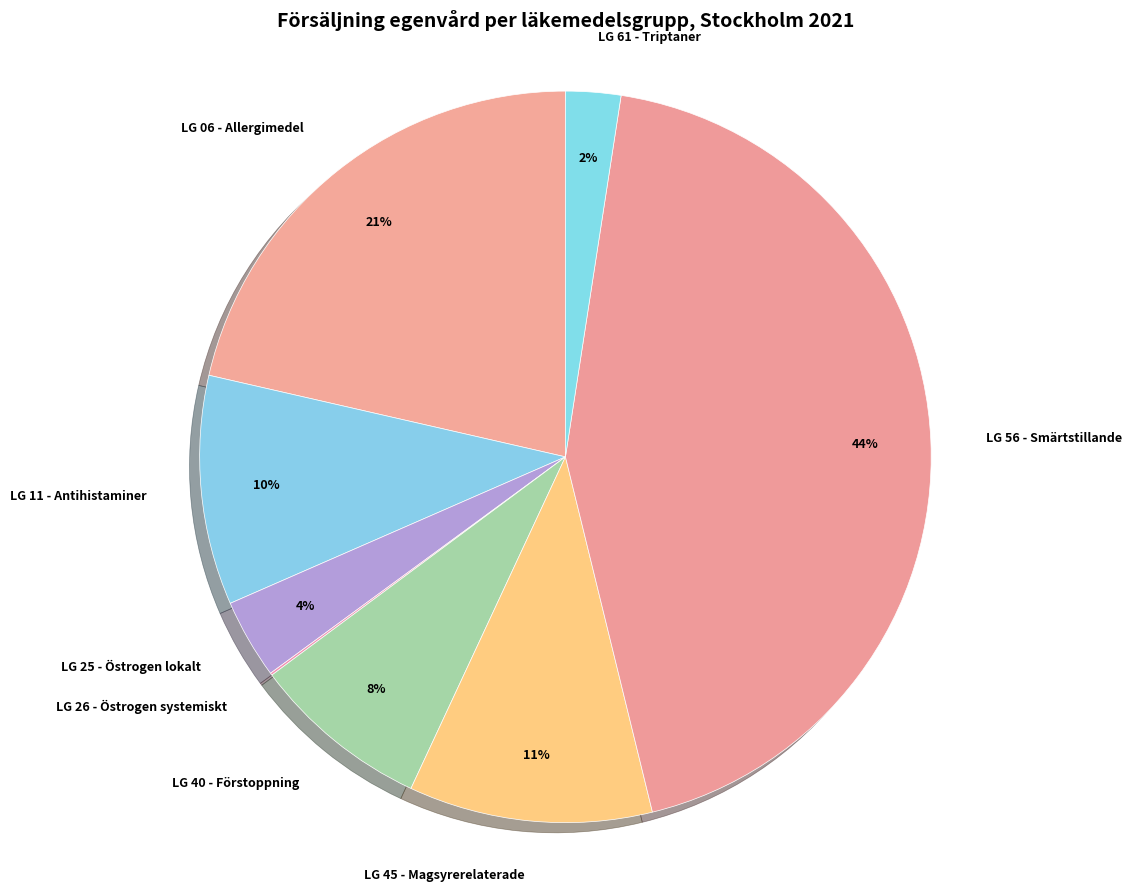

To the nearest percent, what percentage of the pie is LG 40 - Förstoppning?

8%